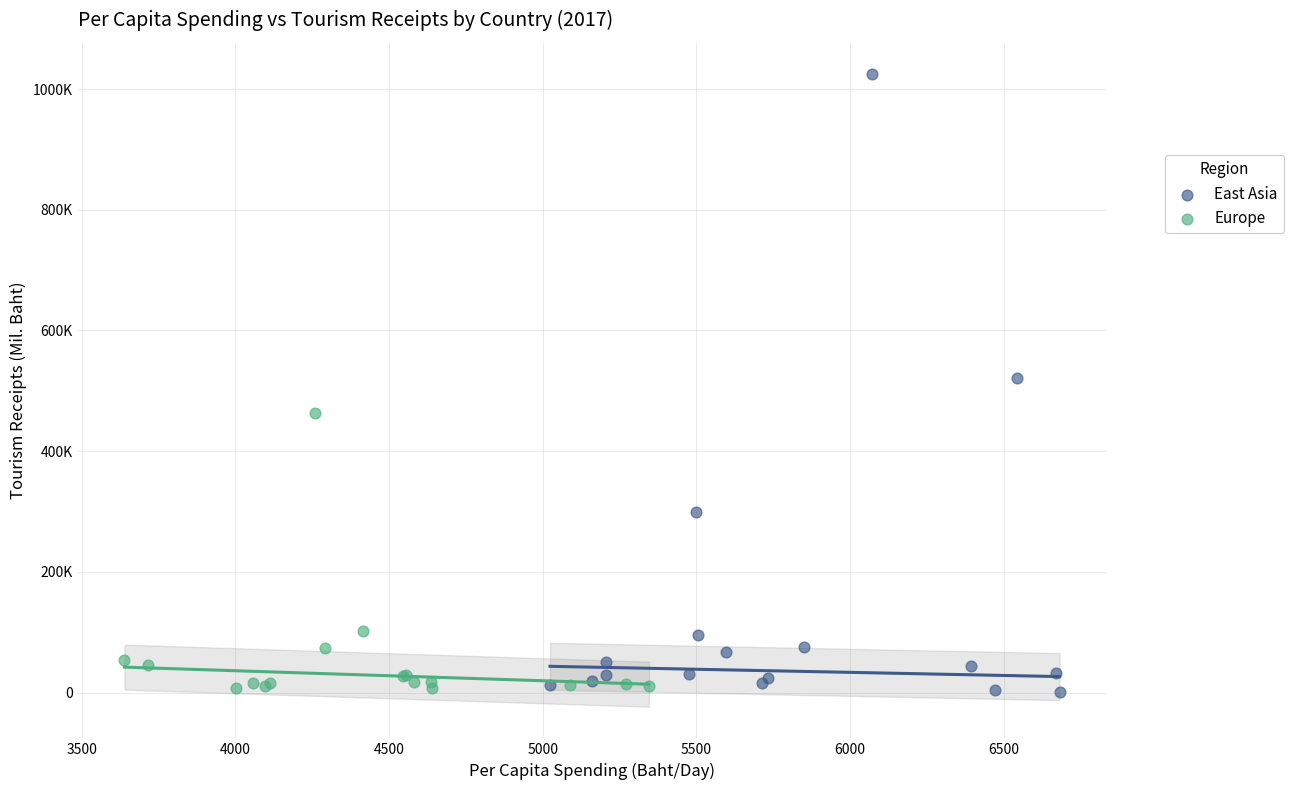

What are all the series names shown in the legend?

East Asia, Europe